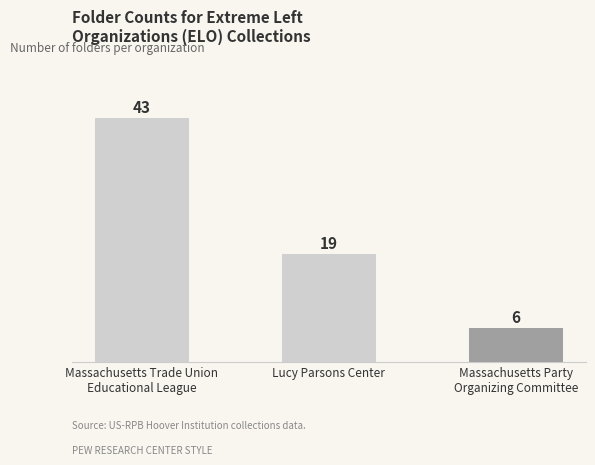

How many distinct data groups are displayed?

1